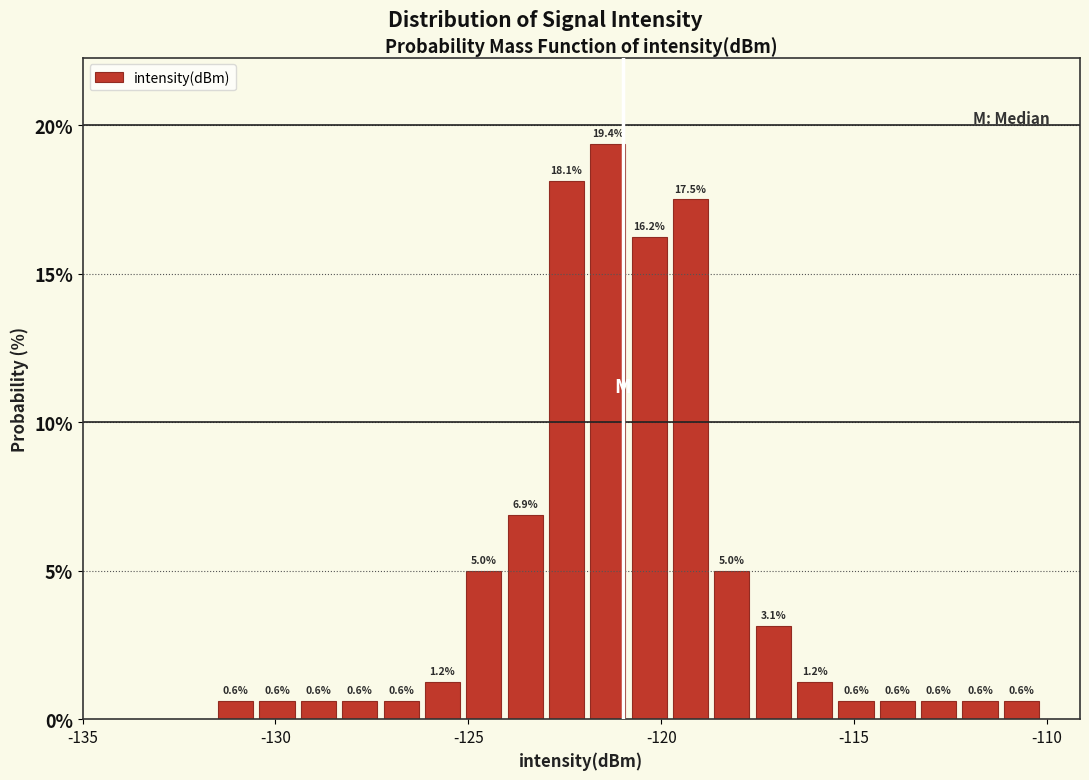

Around what value on the x-axis is the tallest bar? Give the approximate position of its centre, as read against the axis.

-121.5